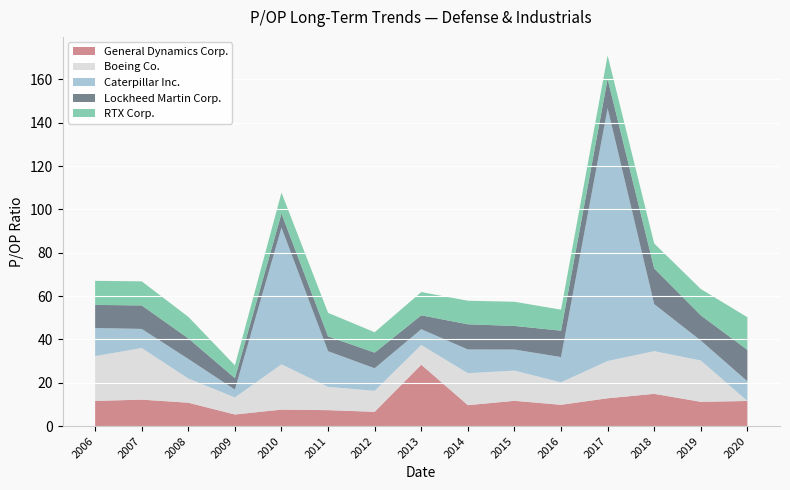

Reading right to left, list all the values displayed in this chart.

General Dynamics Corp.: 2020-02-10=11.6	2019-02-13=11.2	2018-02-12=14.9	2017-02-06=12.9	2016-02-08=9.8	2015-02-09=11.7	2014-02-07=9.7	2013-02-08=28.4	2012-02-17=6.6	2011-02-18=7.4	2010-02-19=7.6	2009-02-20=5.4	2008-02-22=10.8	2007-02-23=12.2	2006-03-03=11.6
Boeing Co.: 2020-02-10=0.0	2019-02-13=19.1	2018-02-12=19.7	2017-02-06=17.2	2016-02-08=10.4	2015-02-09=14.0	2014-02-07=14.8	2013-02-08=9.1	2012-02-17=9.7	2011-02-18=10.8	2010-02-19=20.9	2009-02-20=7.9	2008-02-22=11.2	2007-02-23=23.8	2006-03-03=20.7
Caterpillar Inc.: 2020-02-10=9.1	2019-02-13=9.2	2018-02-12=21.7	2017-02-06=116.6	2016-02-08=11.7	2015-02-09=9.7	2014-02-07=10.9	2013-02-08=7.3	2012-02-17=10.4	2011-02-18=16.4	2010-02-19=63.1	2009-02-20=3.6	2008-02-22=9.0	2007-02-23=8.8	2006-03-03=12.9
Lockheed Martin Corp.: 2020-02-10=14.5	2019-02-13=11.6	2018-02-12=16.5	2017-02-06=13.5	2016-02-08=12.2	2015-02-09=10.9	2014-02-07=11.6	2013-02-08=6.4	2012-02-17=7.2	2011-02-18=6.8	2010-02-19=6.5	2009-02-20=5.3	2008-02-22=9.5	2007-02-23=10.8	2006-03-03=10.7
RTX Corp.: 2020-02-10=15.1	2019-02-13=12.2	2018-02-12=11.5	2017-02-06=10.9	2016-02-08=9.7	2015-02-09=11.2	2014-02-07=10.9	2013-02-08=10.7	2012-02-17=9.4	2011-02-18=10.9	2010-02-19=9.7	2009-02-20=5.9	2008-02-22=9.9	2007-02-23=11.1	2006-03-03=11.1